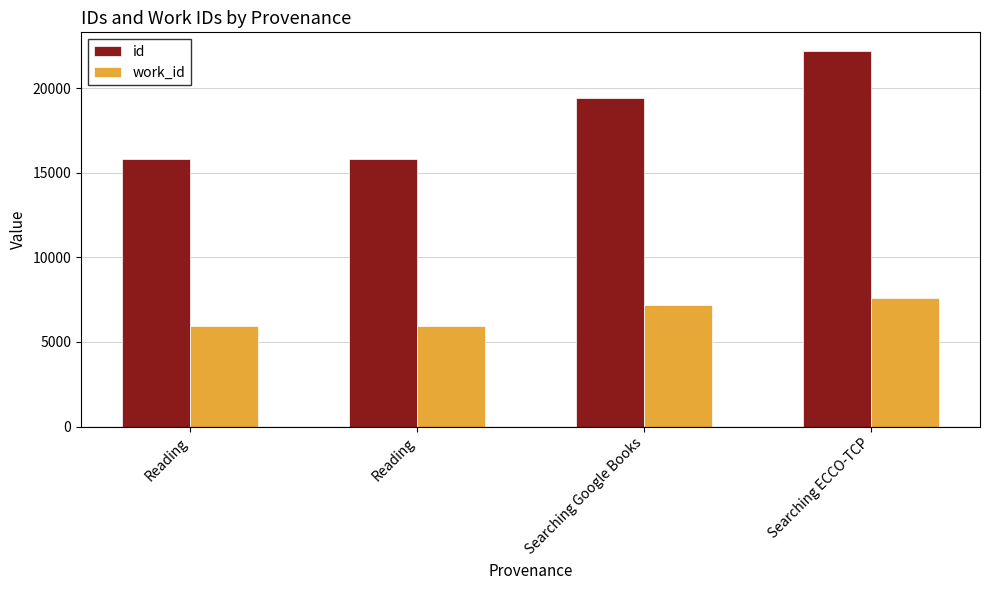

Rank the series by their maximum value, from highest to lowest.

id, work_id